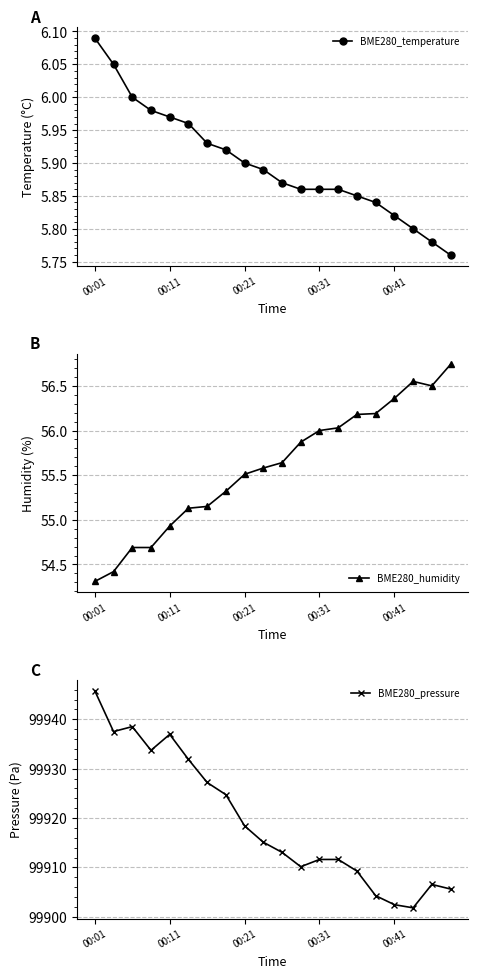

The BME280_humidity series shows 55.9 at 11. True or false?

True